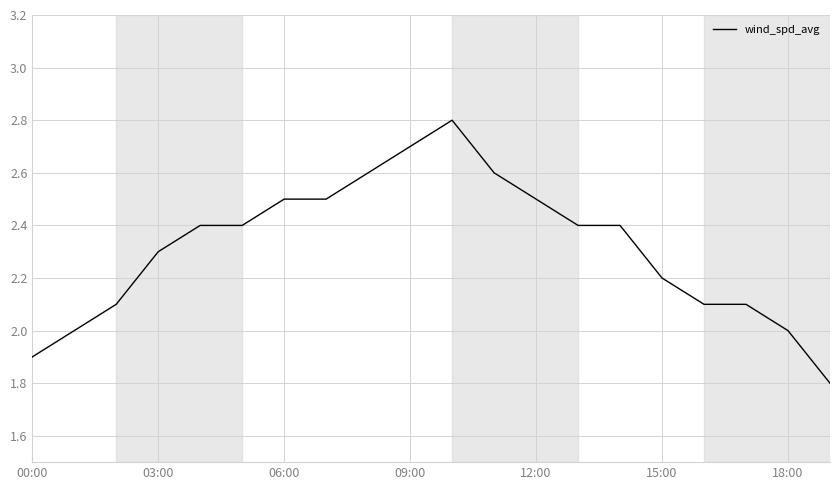

What is the minimum value shown in the chart?

1.8